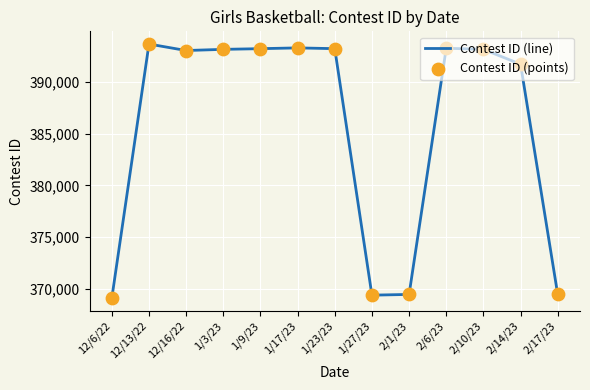

What is the ratio of the value at 12/16/22 to the value at 2/17/23?

1.1